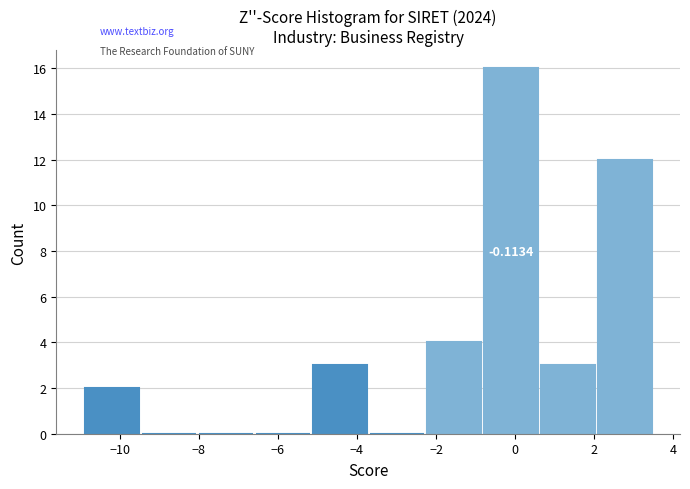

Over which range of the x-axis is the bar tallest?

-0.8 to 0.6